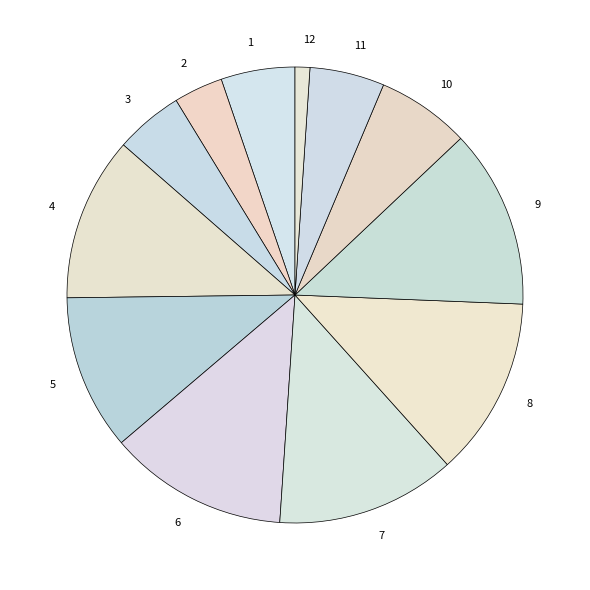

Combined, do 7 and 5 account for over 50%?

No